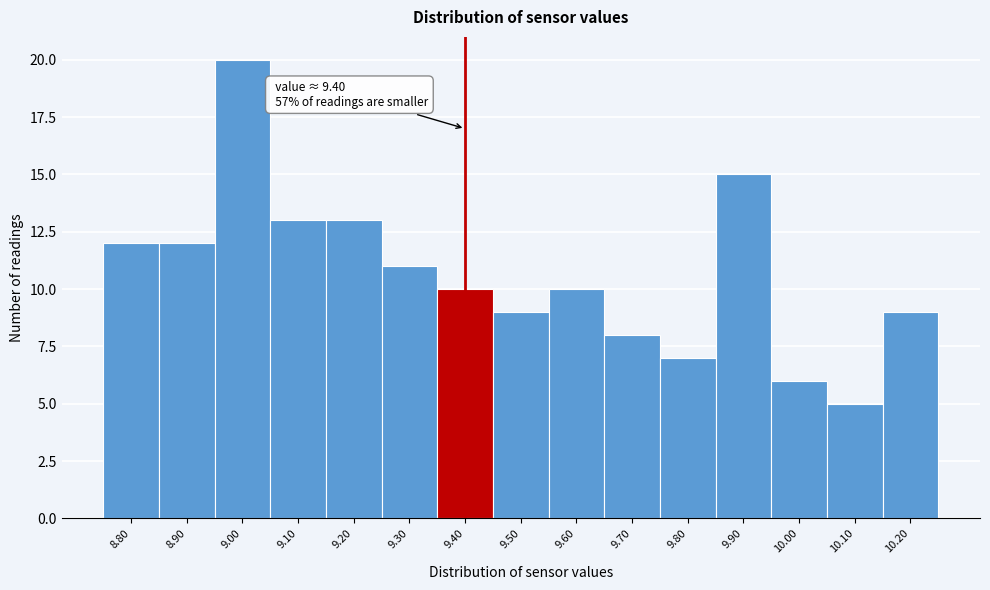

Over which range of the x-axis is the bar tallest?

8.95 to 9.05